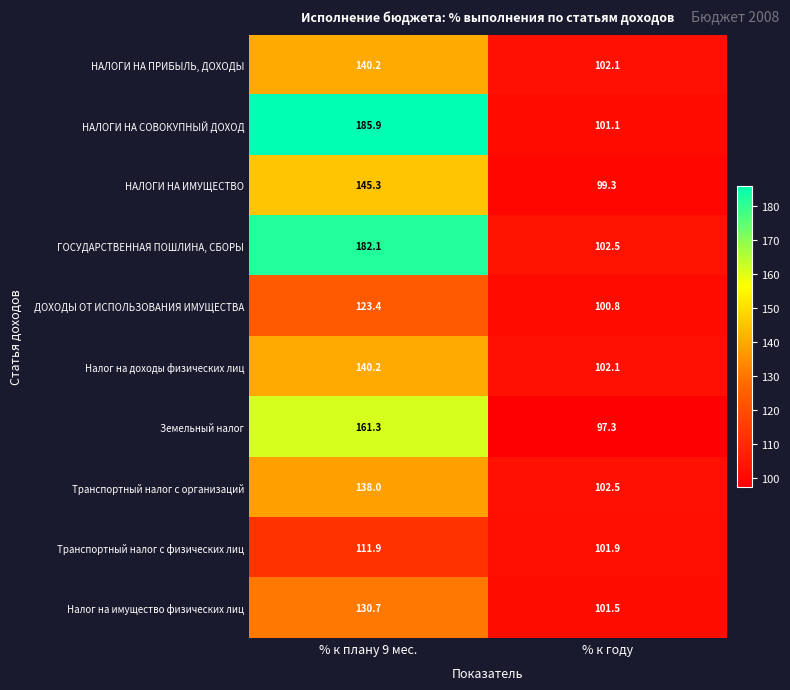

Reading right to left, transcribe all the data shown in this chart.

НАЛОГИ НА ПРИБЫЛЬ, ДОХОДЫ: % к году=102.1	% к плану 9 мес.=140.2
НАЛОГИ НА СОВОКУПНЫЙ ДОХОД: % к году=101.1	% к плану 9 мес.=185.9
НАЛОГИ НА ИМУЩЕСТВО: % к году=99.3	% к плану 9 мес.=145.3
ГОСУДАРСТВЕННАЯ ПОШЛИНА, СБОРЫ: % к году=102.5	% к плану 9 мес.=182.1
ДОХОДЫ ОТ ИСПОЛЬЗОВАНИЯ ИМУЩЕСТВА: % к году=100.8	% к плану 9 мес.=123.4
Налог на доходы физических лиц: % к году=102.1	% к плану 9 мес.=140.2
Земельный налог: % к году=97.3	% к плану 9 мес.=161.3
Транспортный налог с организаций: % к году=102.5	% к плану 9 мес.=138.0
Транспортный налог с физических лиц: % к году=101.9	% к плану 9 мес.=111.9
Налог на имущество физических лиц: % к году=101.5	% к плану 9 мес.=130.7